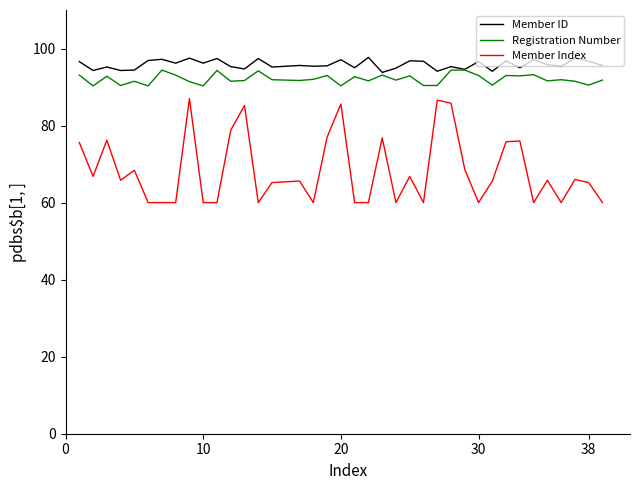

At how many categories does at least one series exceed 74?

39